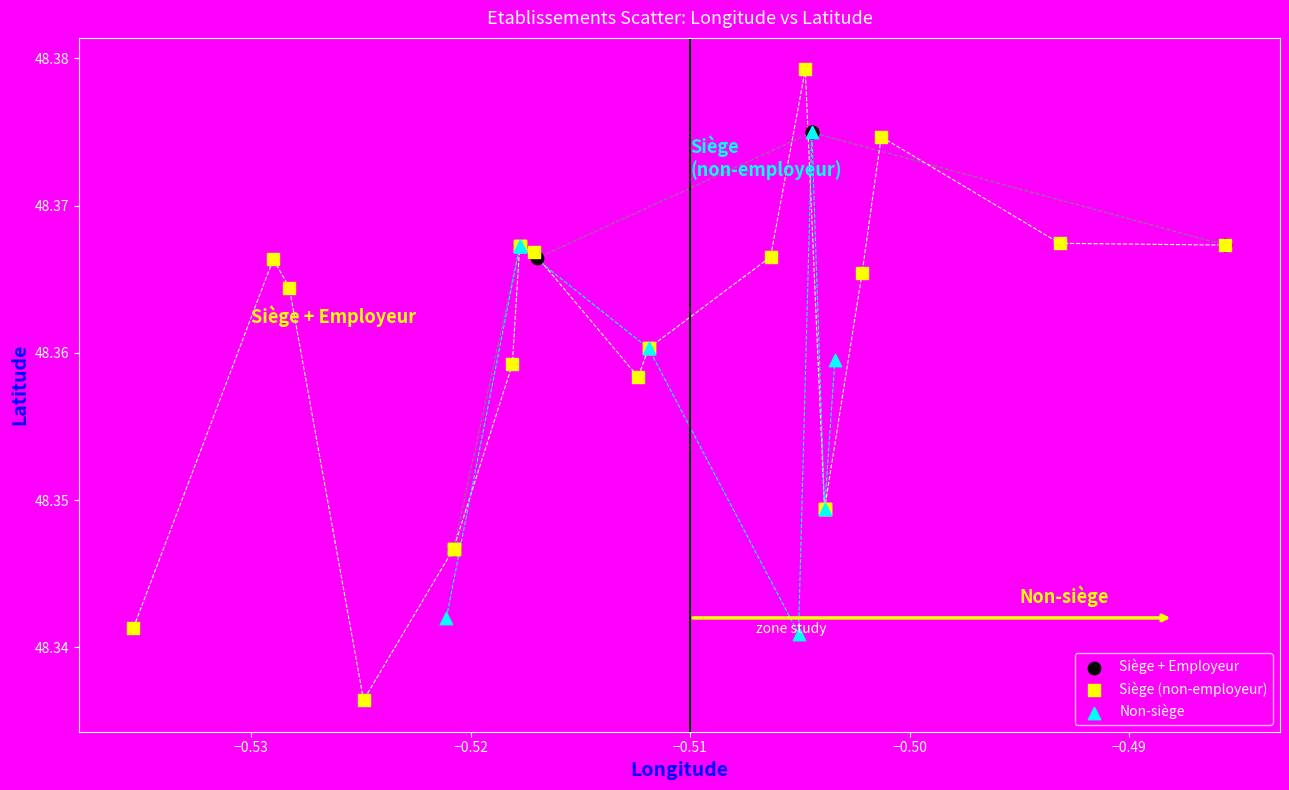

Which series reaches the minimum Y coordinate?

Siège (non-employeur)